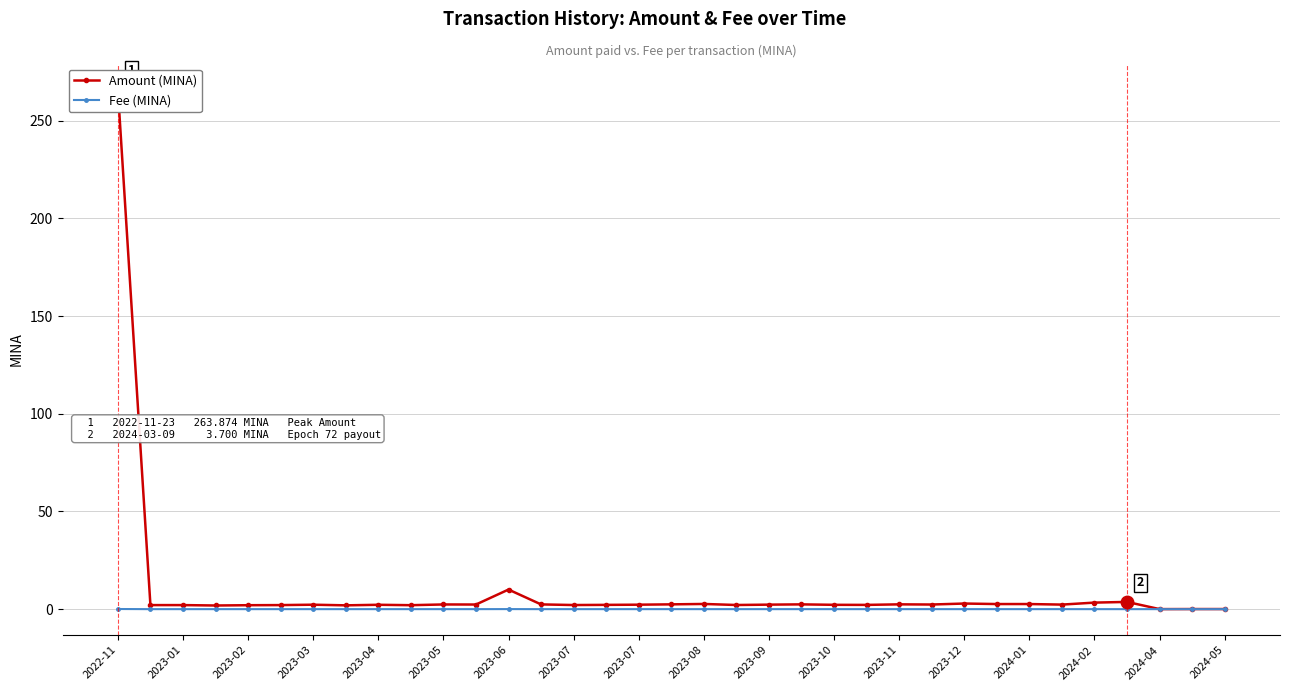

List the series in order of their overall mean, highest first.

Amount (MINA), Fee (MINA)